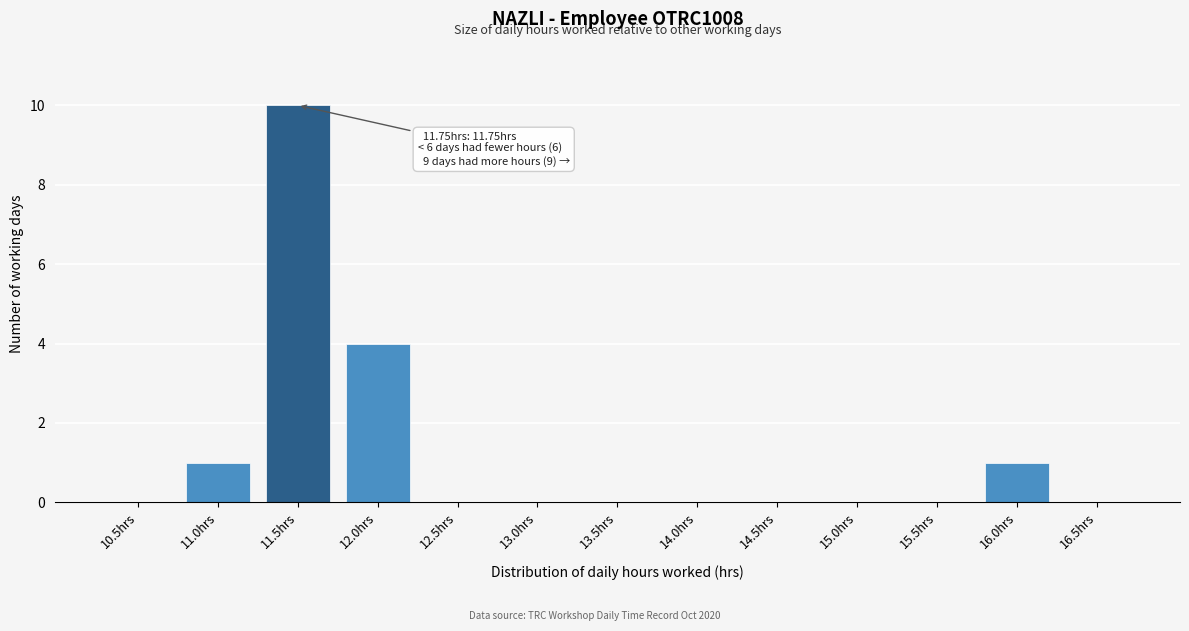

Reading right to left, transcribe all the data shown in this chart.

16.5hrs=0	16.0hrs=1	15.5hrs=0	15.0hrs=0	14.5hrs=0	14.0hrs=0	13.5hrs=0	13.0hrs=0	12.5hrs=0	12.0hrs=4	11.5hrs=10	11.0hrs=1	10.5hrs=0